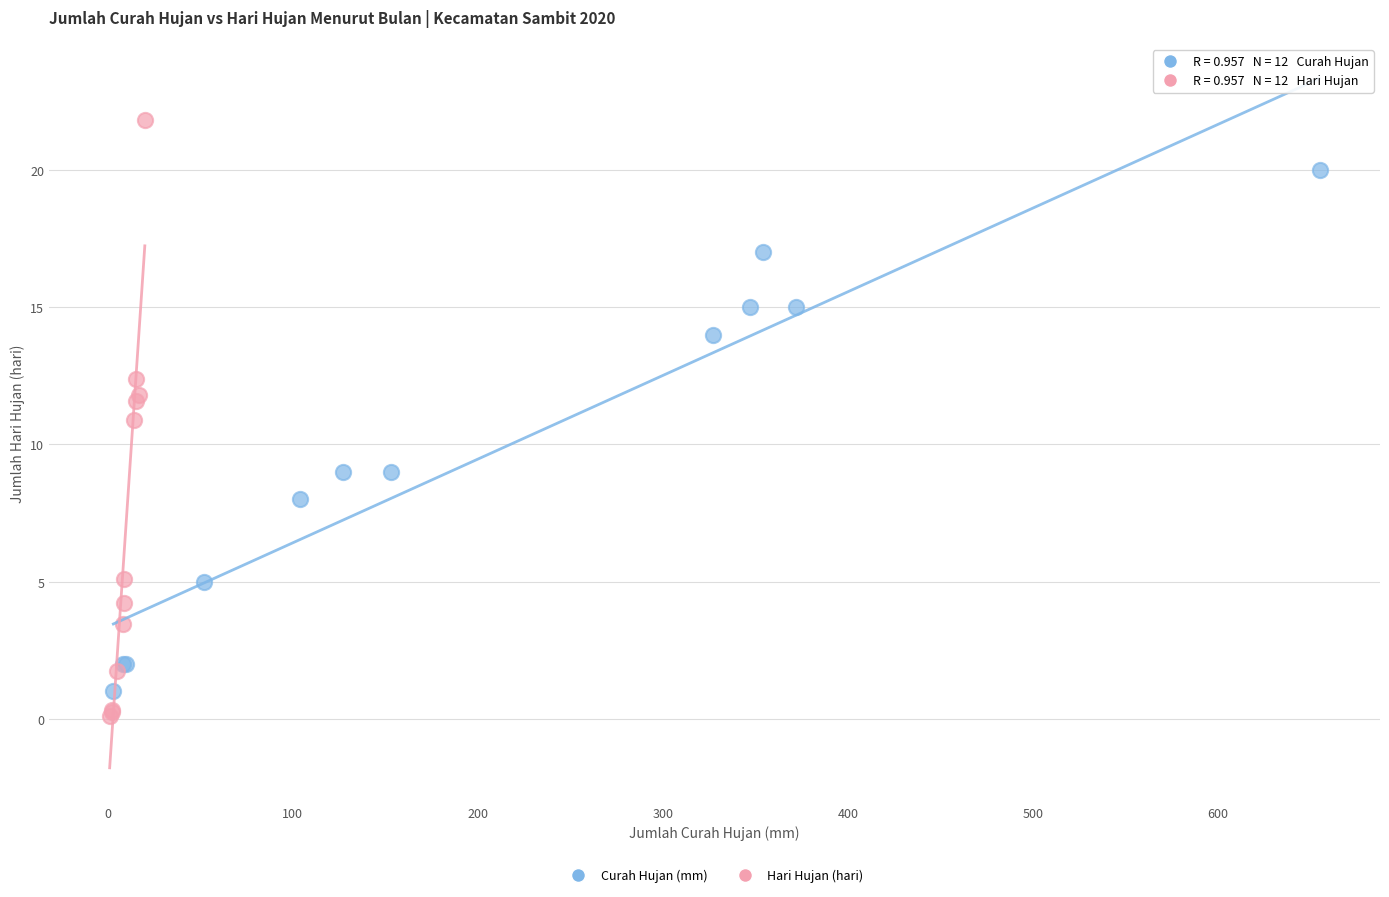

Which series contains the highest Y value?

Hari Hujan (hari)